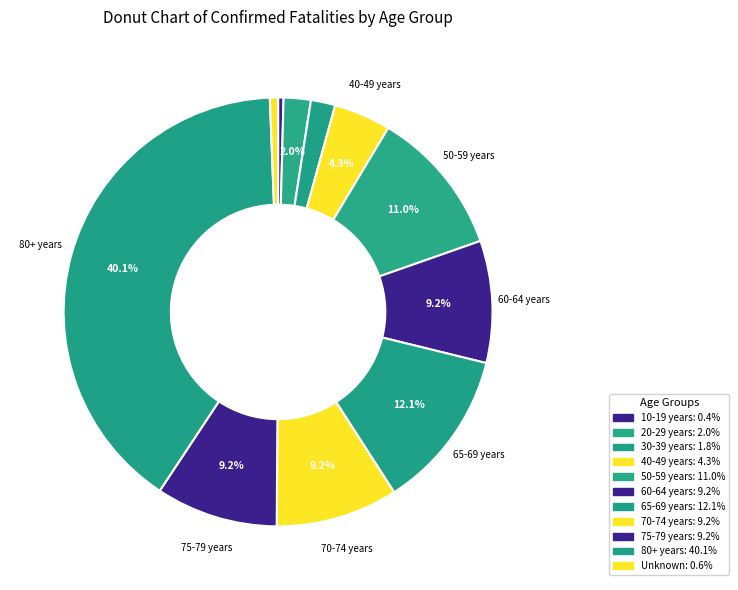

Count the number of slices in the pie.

11